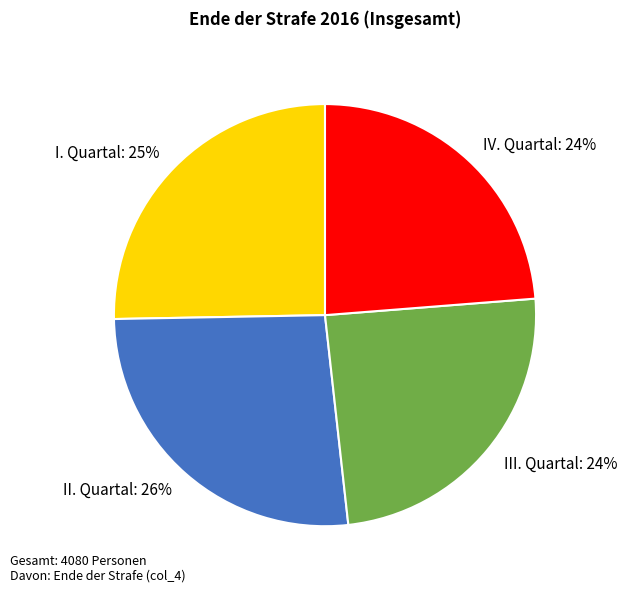

Which category has the biggest portion of the pie?

II. Quartal